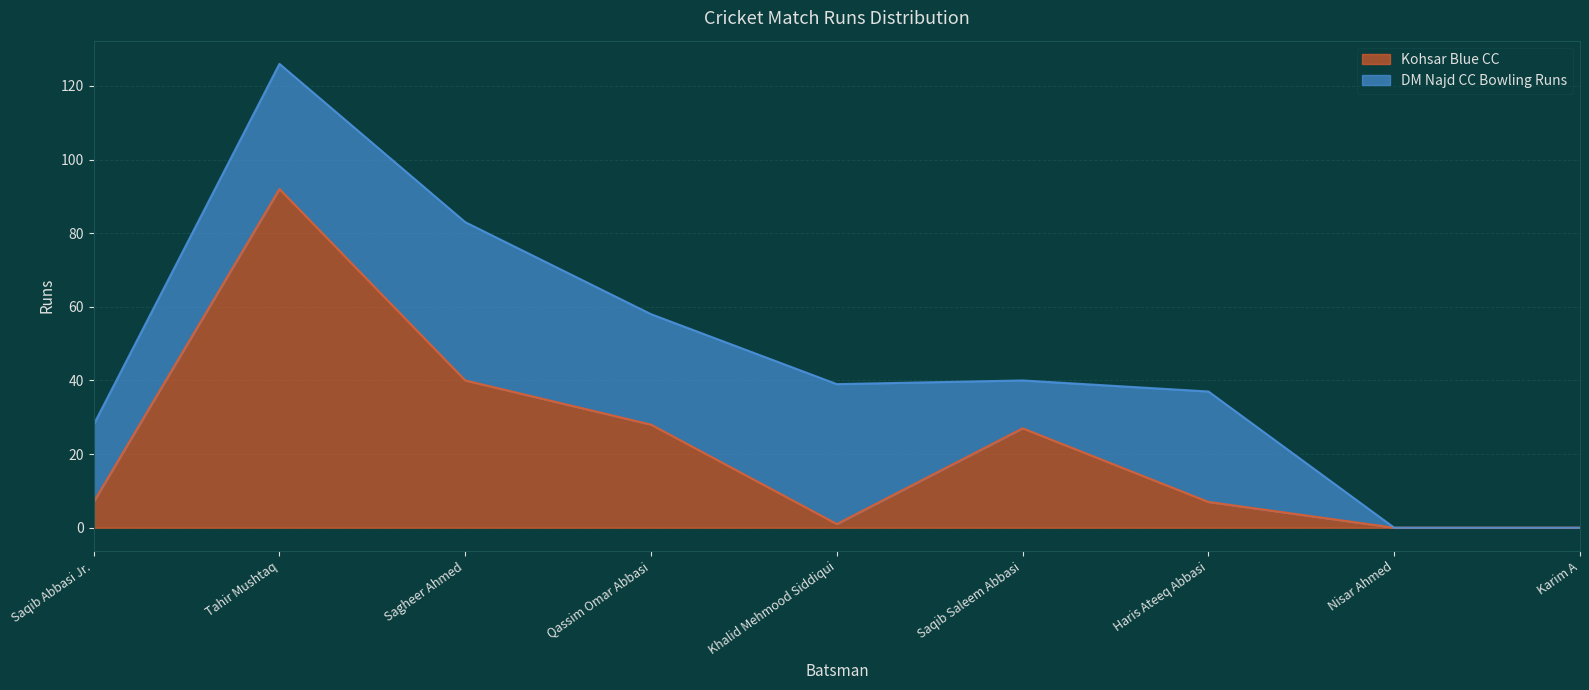

Where is the data nearest to the value 46?

Sagheer Ahmed